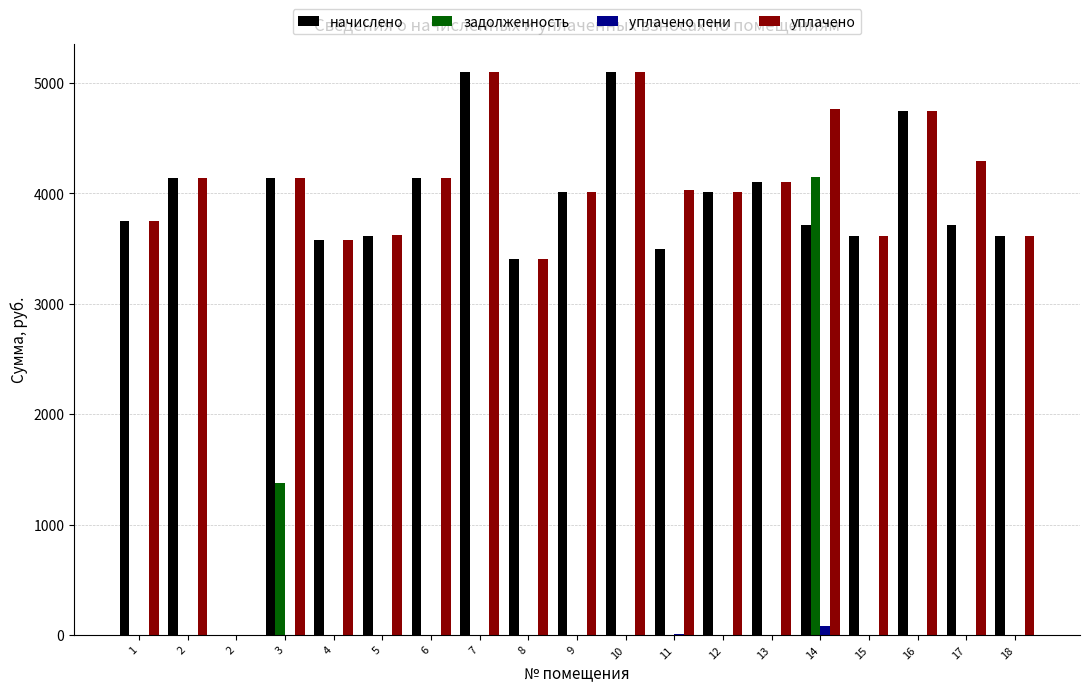

What is the highest value of the уплачено пени series?

81.0